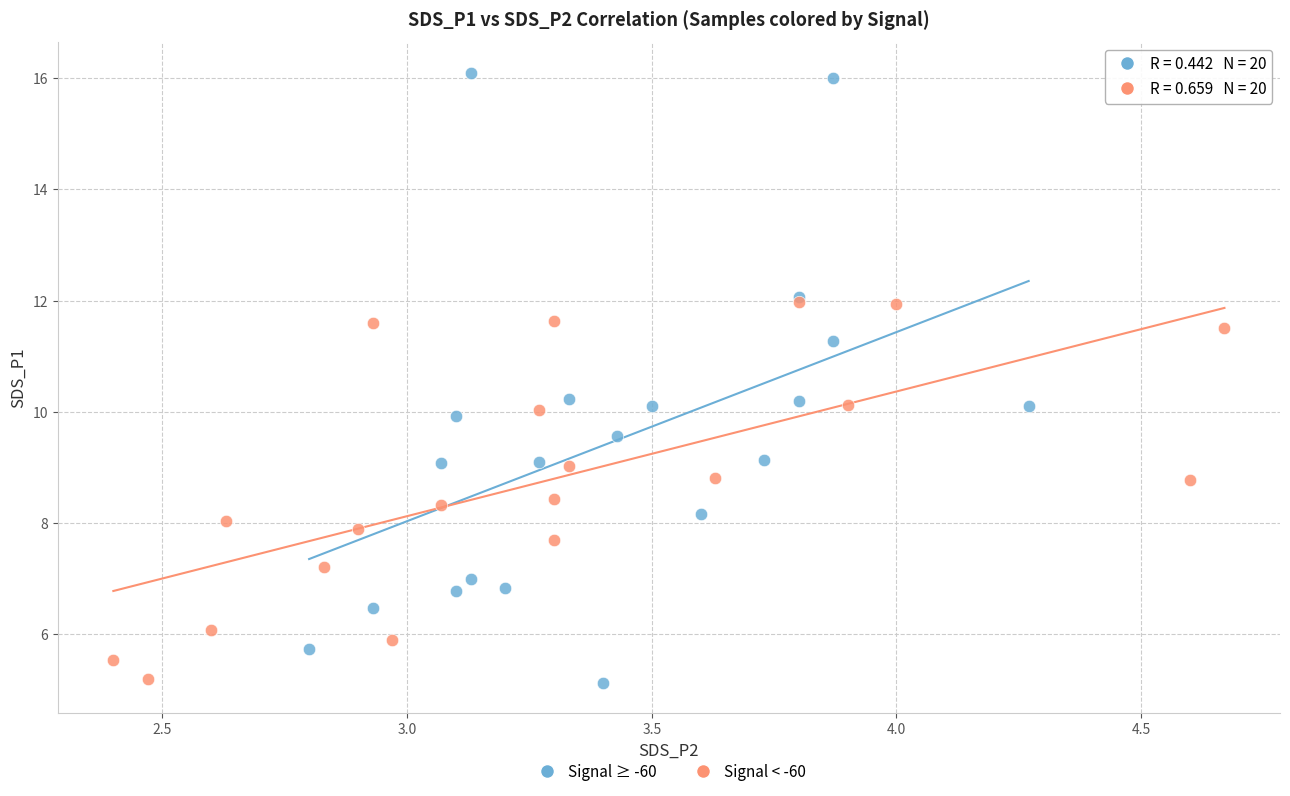

Which series has the widest spread of Y values?

Signal ≥ -60